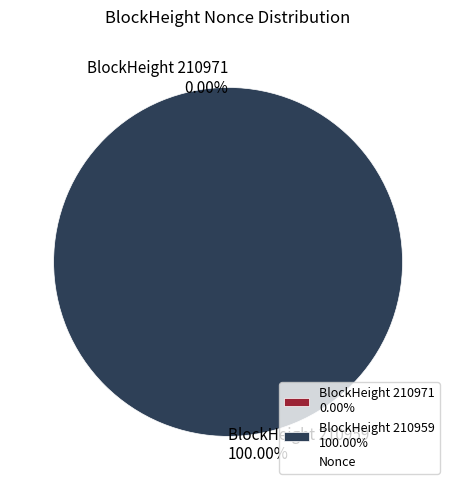

Combined, do 210971 and 210959 account for over 50%?

Yes